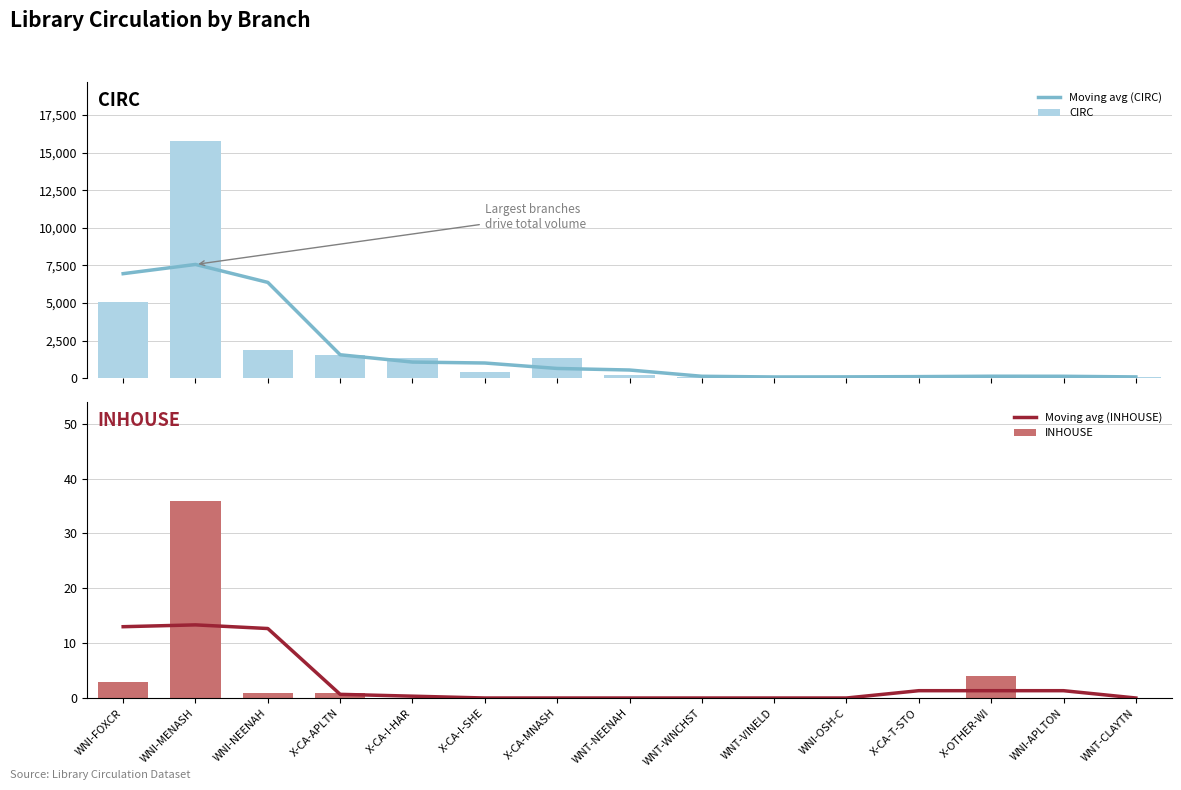

Which category has the highest value across all series?

WNI-MENASH